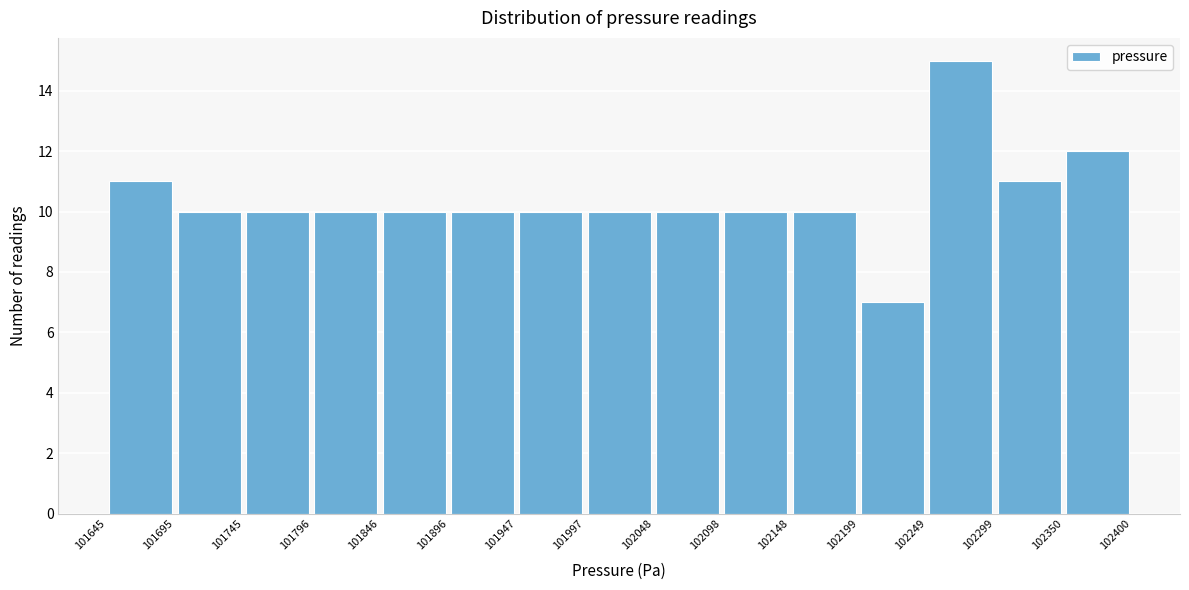

What is the height of the bar covering 101947 to 101997 on the x-axis? The values are not printed on the chart, so give them approximately, as read against the axis.

10